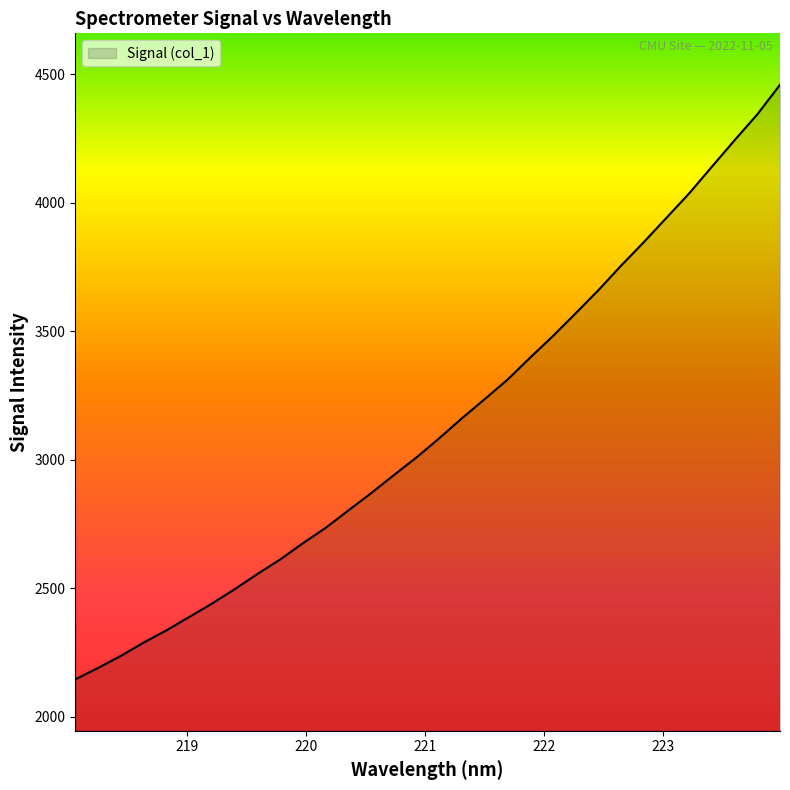

How many lines are shown in the chart?

1